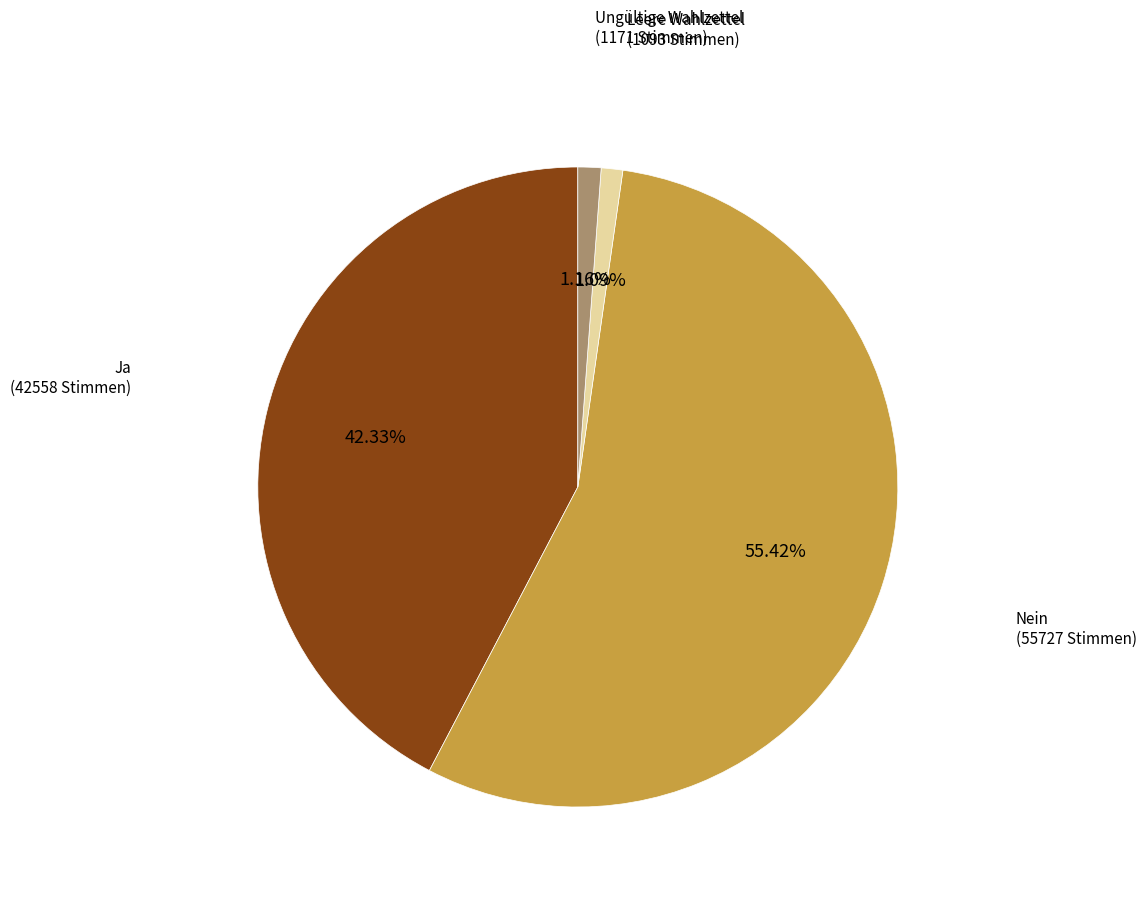

To the nearest percent, what portion does Ungültige Wahlzettel represent?

1%